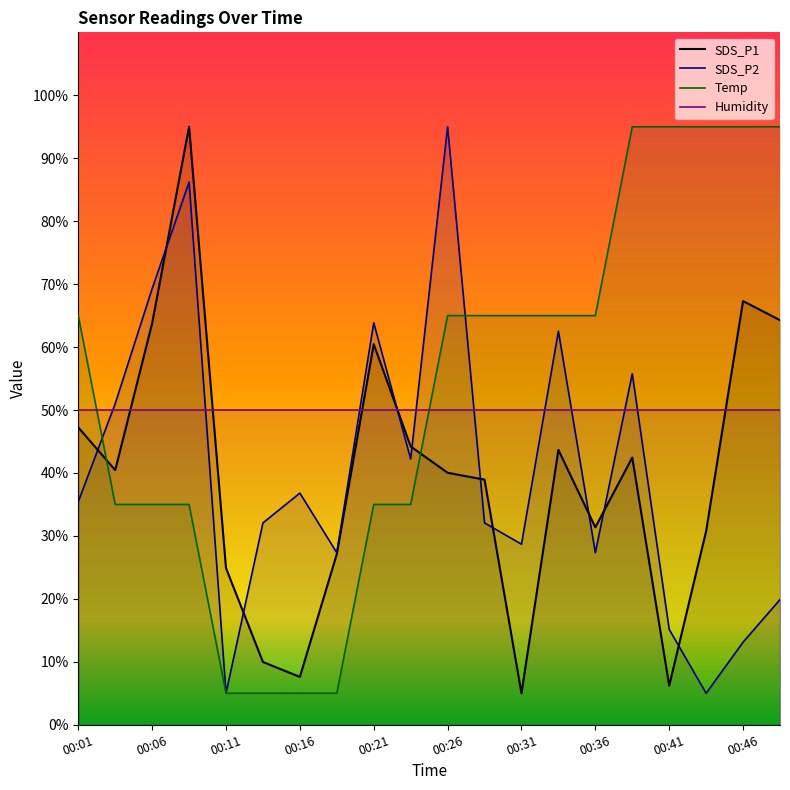

What is the value of the SDS_P1 point at the 5th from the left?

24.9